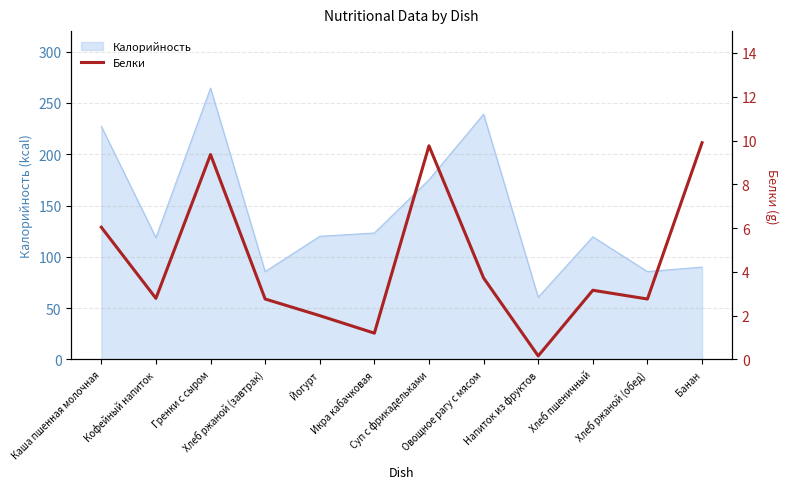

What position from the left is Йогурт?

5